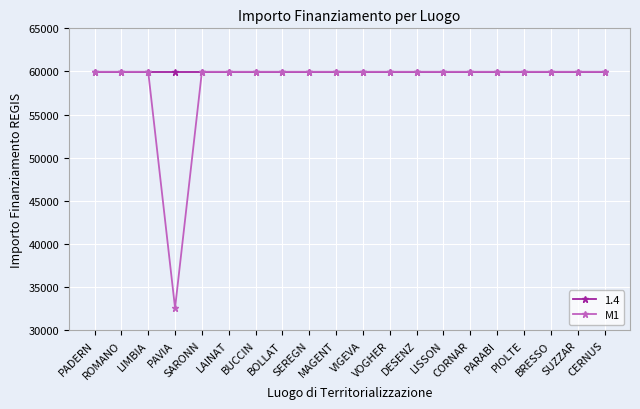

Which series has the largest range (max minus min)?

M1